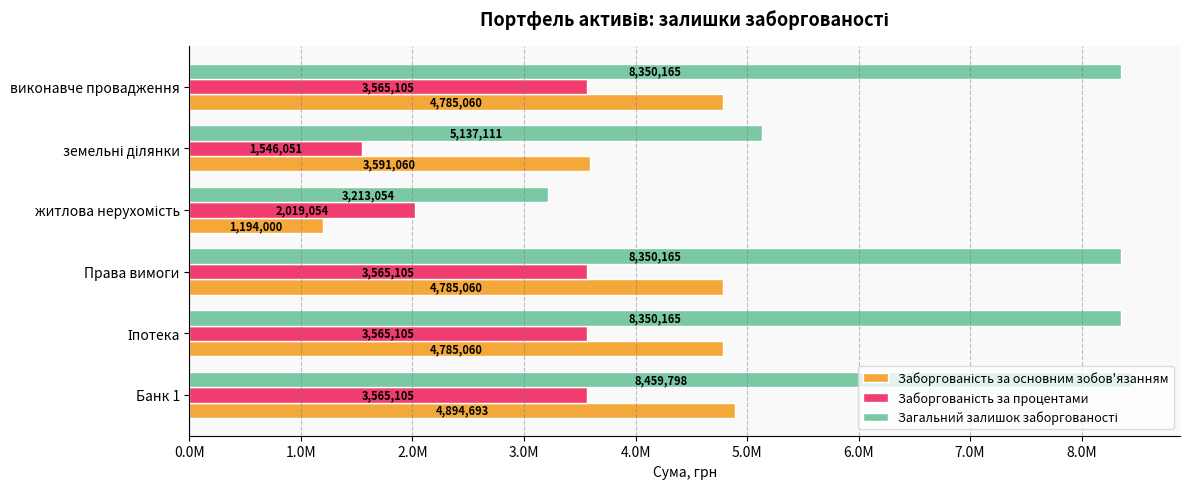

At which category is the sum across all series the highest?

Банк 1